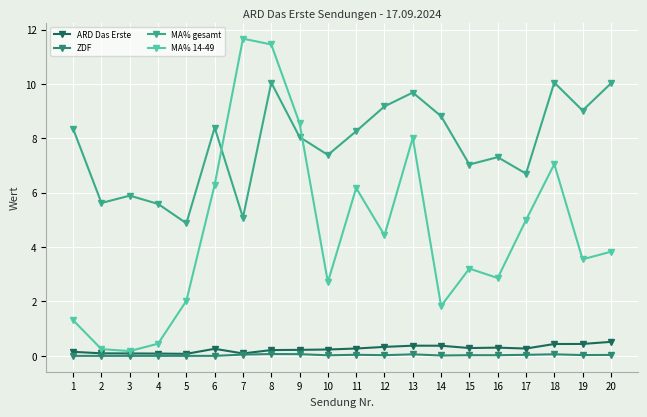

At which category does the chart reach its peak across all series?

7